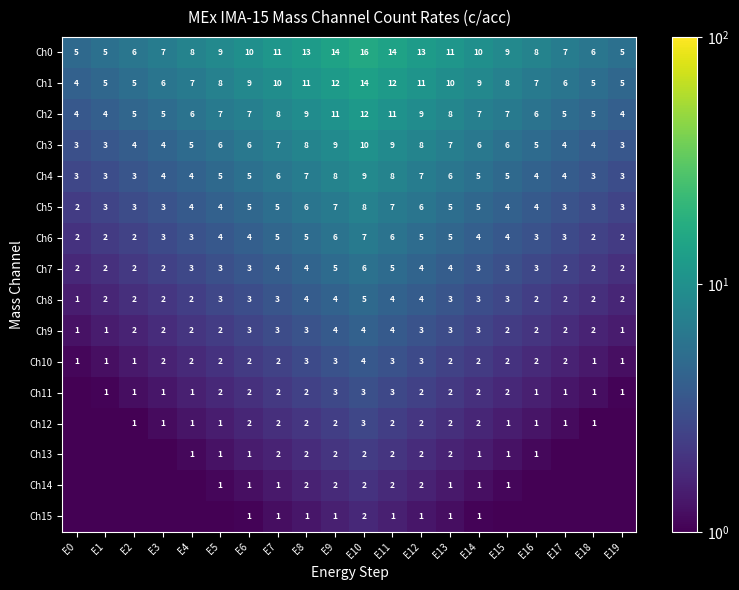

What is the average value of the Ch12 series?

1.5